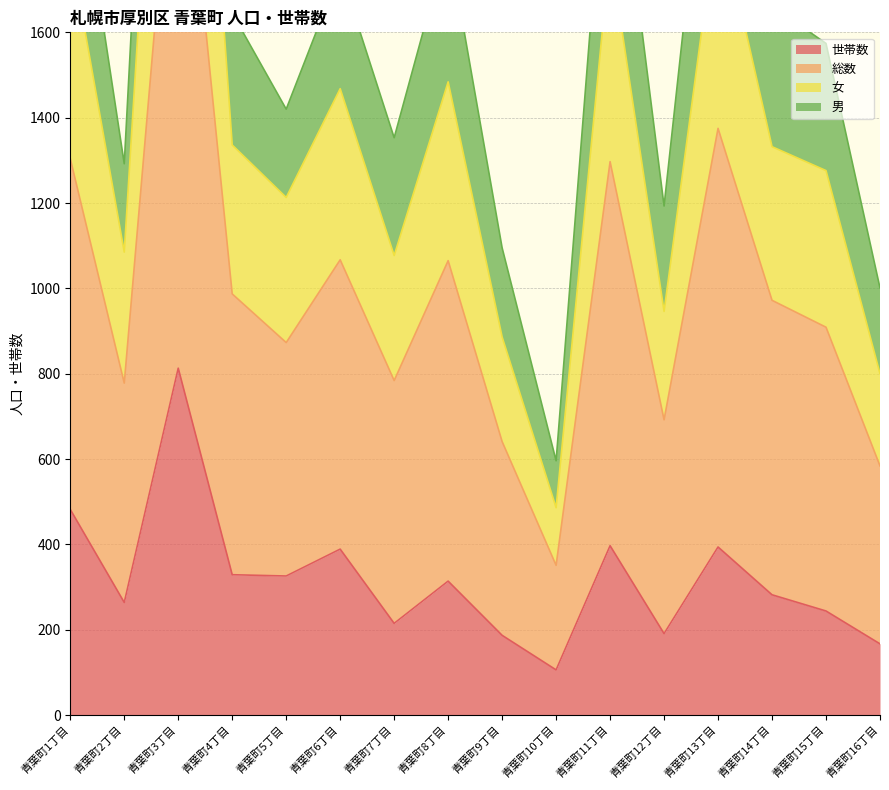

At which category does 総数 reach its first local valley?

青葉町2丁目